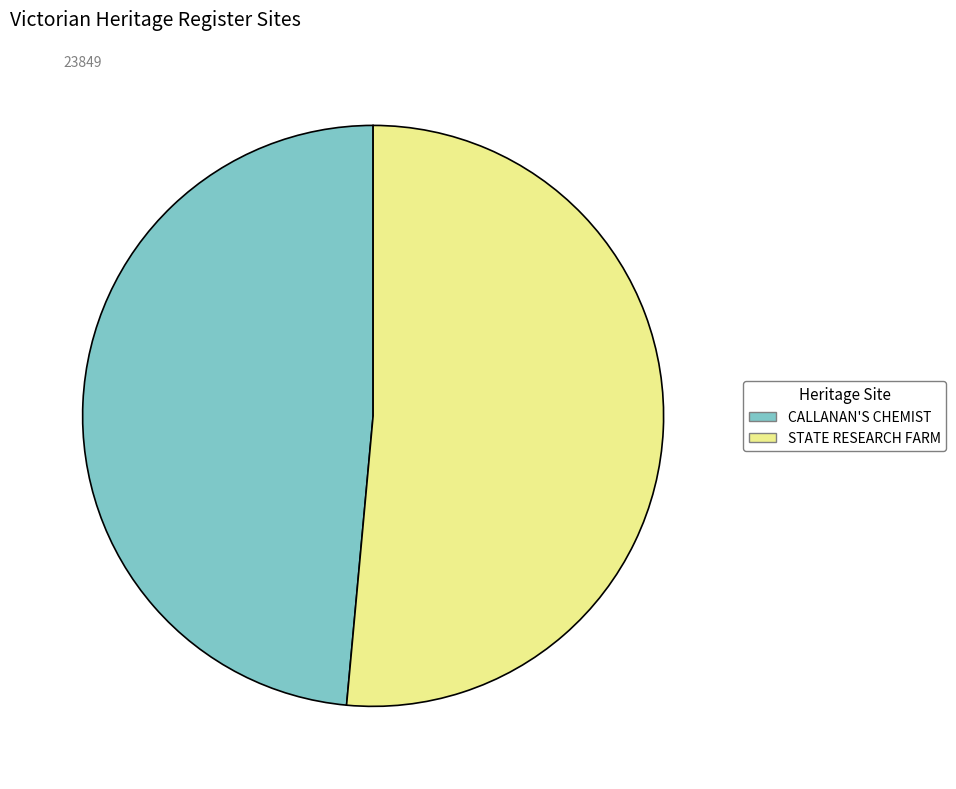

Which category accounts for the majority?

STATE RESEARCH FARM